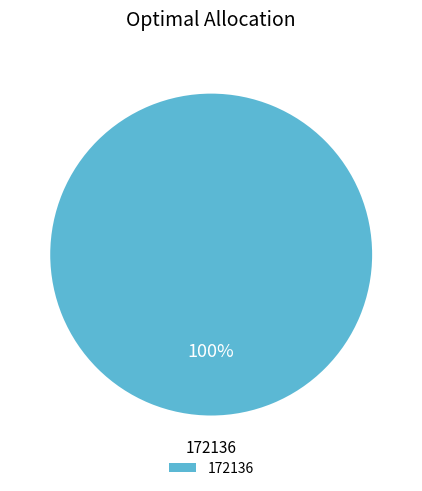

Is there any slice that represents more than half of the pie?

Yes